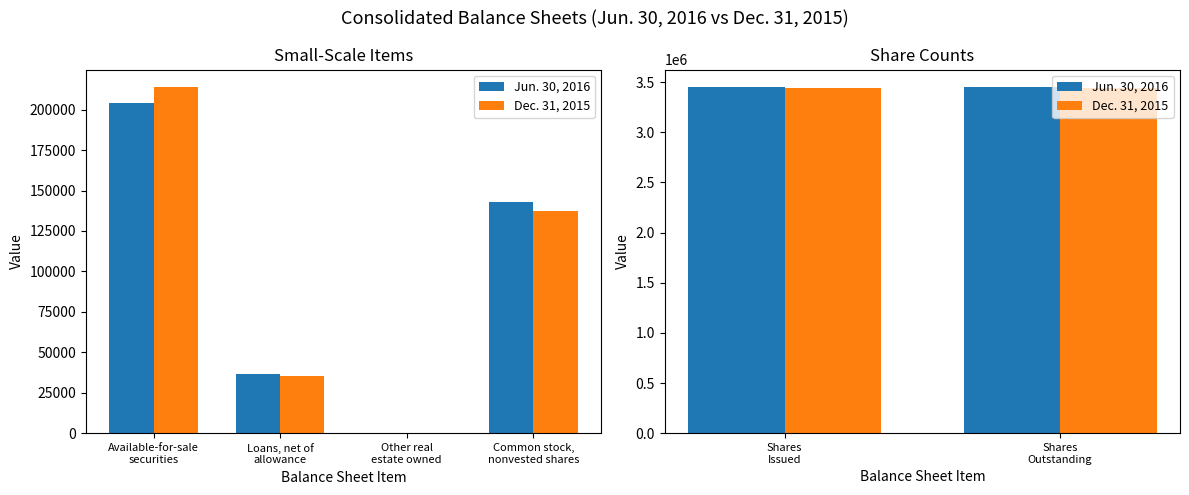

What are all the series names shown in the legend?

Jun. 30, 2016, Dec. 31, 2015